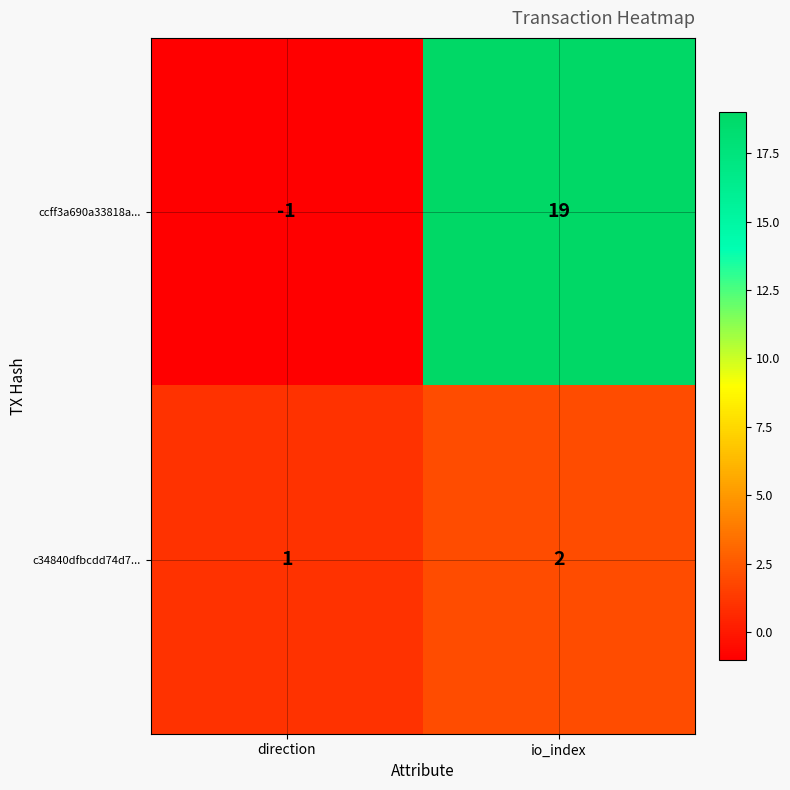

Which series changed the most between direction and io_index?

ccff3a690a33818a...